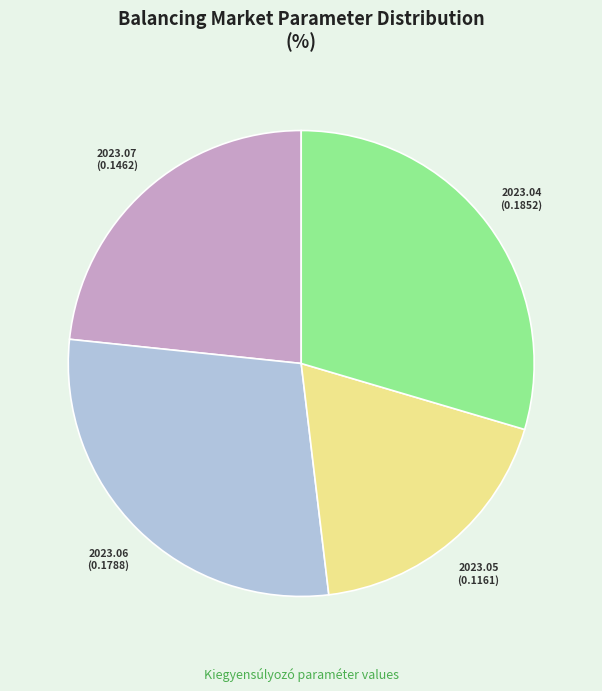

Which category has the biggest portion of the pie?

2023.04